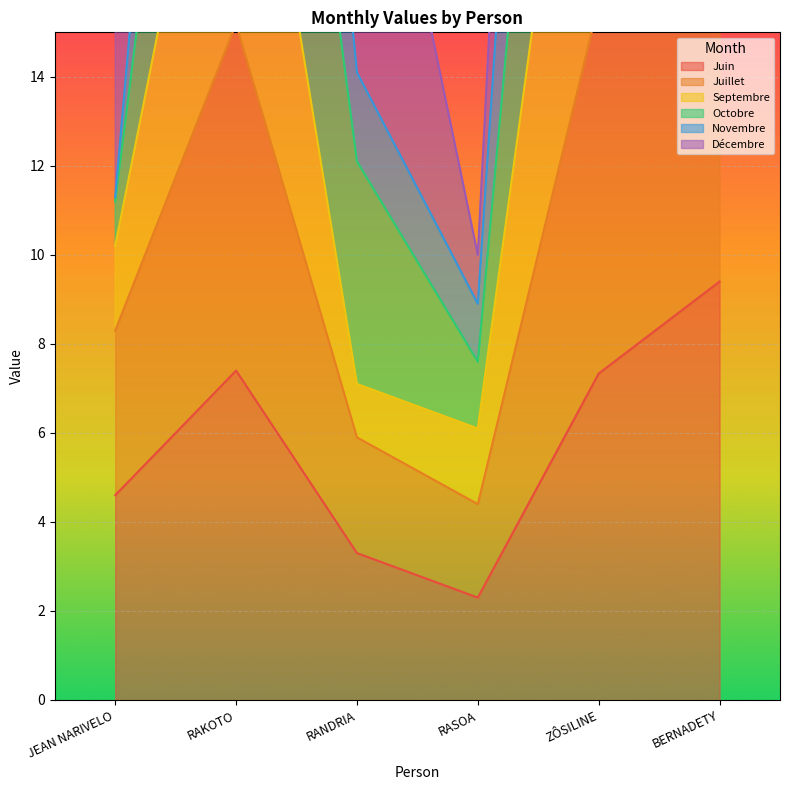

What is the sum of all Juillet values?

94.6